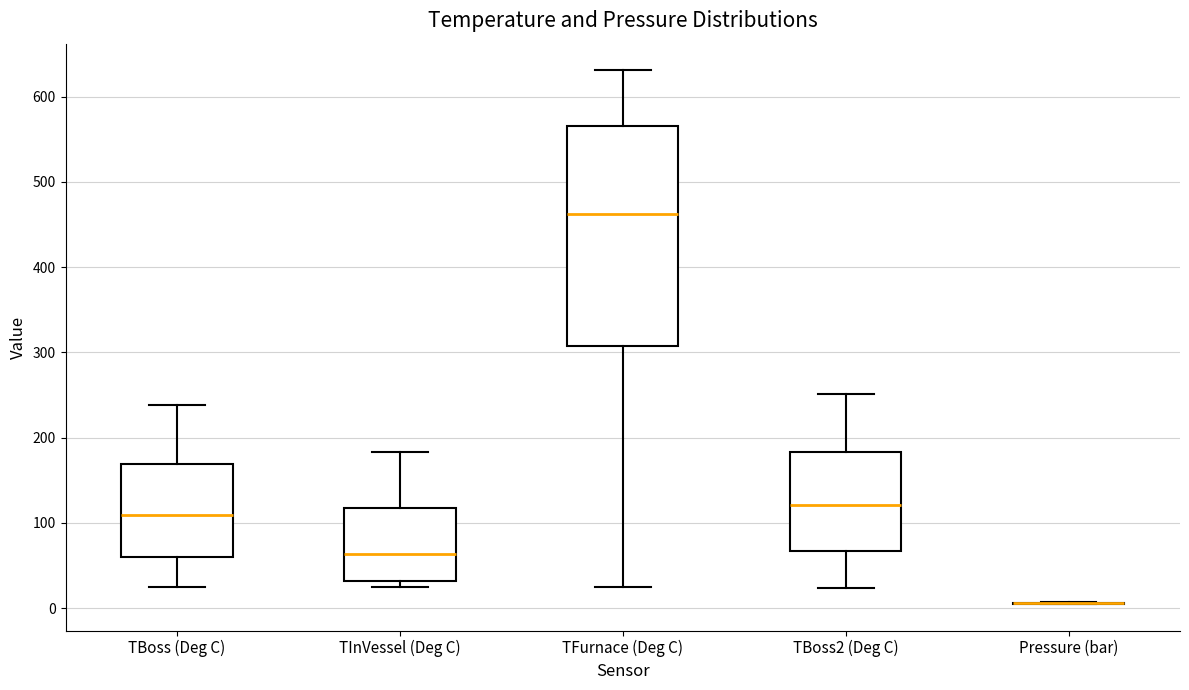

Reading left to right, transcribe this box plot: for each box, give where its median line is, the range the box spans, and where its two whiskers end, as read against the y-axis. The values are not printed on the chart, so give them approximately, as read against the axis.

TBoss (Deg C): median 110, box 60 to 170, whiskers 20 to 240
TInVessel (Deg C): median 60, box 30 to 120, whiskers 20 to 180
TFurnace (Deg C): median 460, box 310 to 570, whiskers 20 to 630
TBoss2 (Deg C): median 120, box 70 to 180, whiskers 20 to 250
Pressure (bar): box collapsed to a line at 10, whiskers 0 to 10